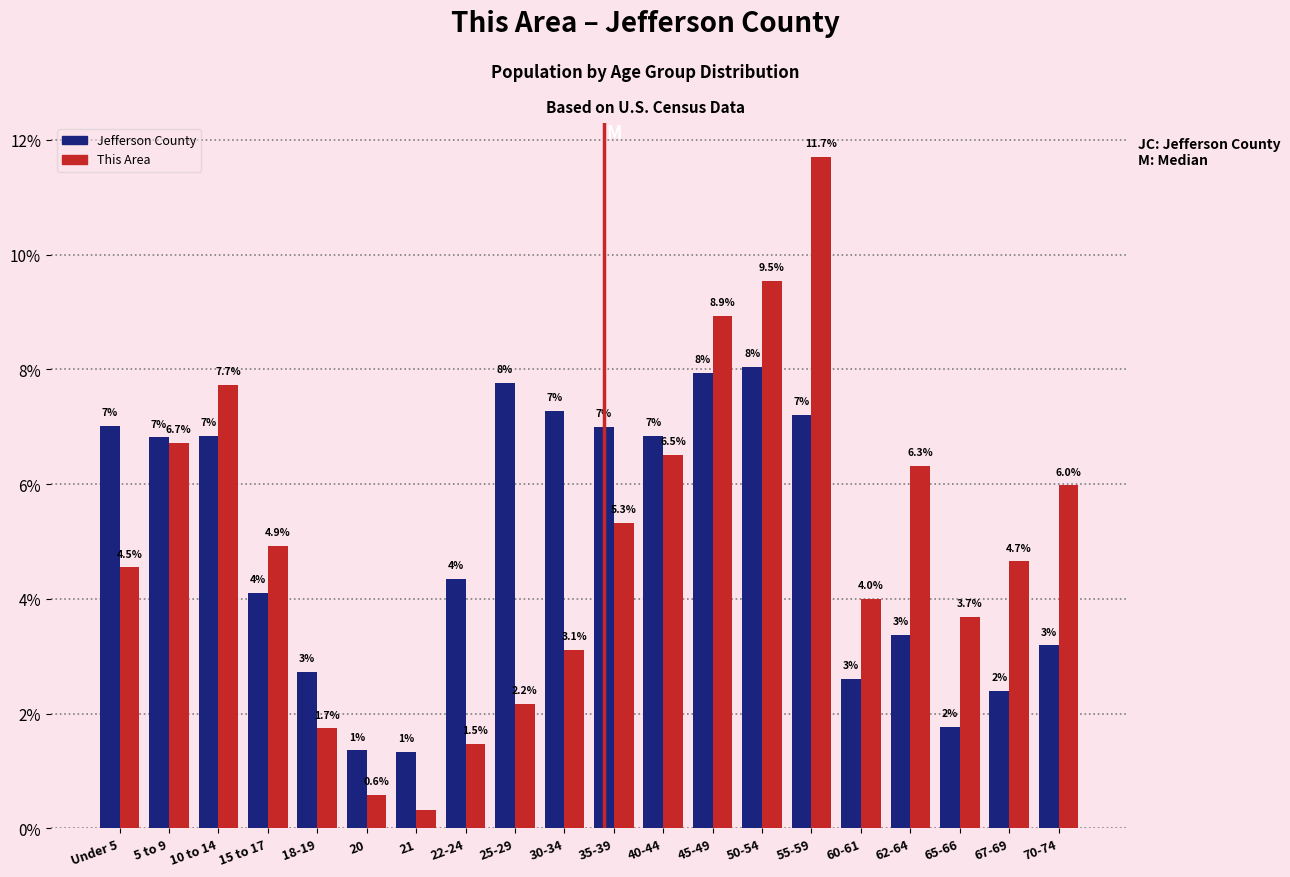

The value of Jefferson County at 67-69 is 2.4. True or false?

True